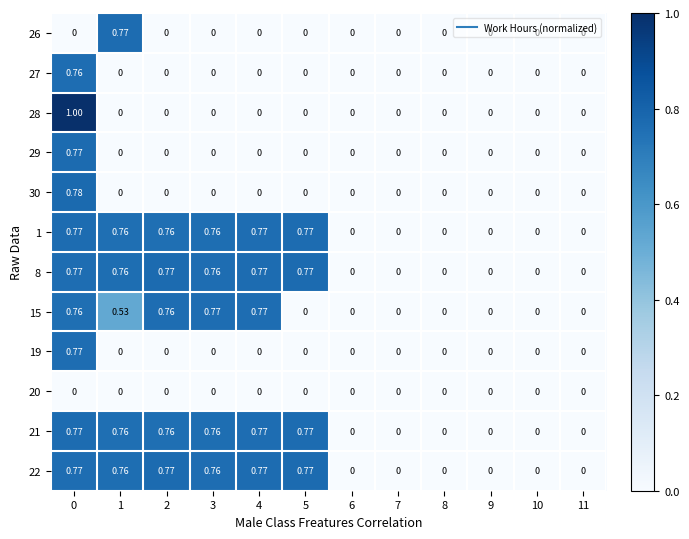

How many series are shown in this chart?

12